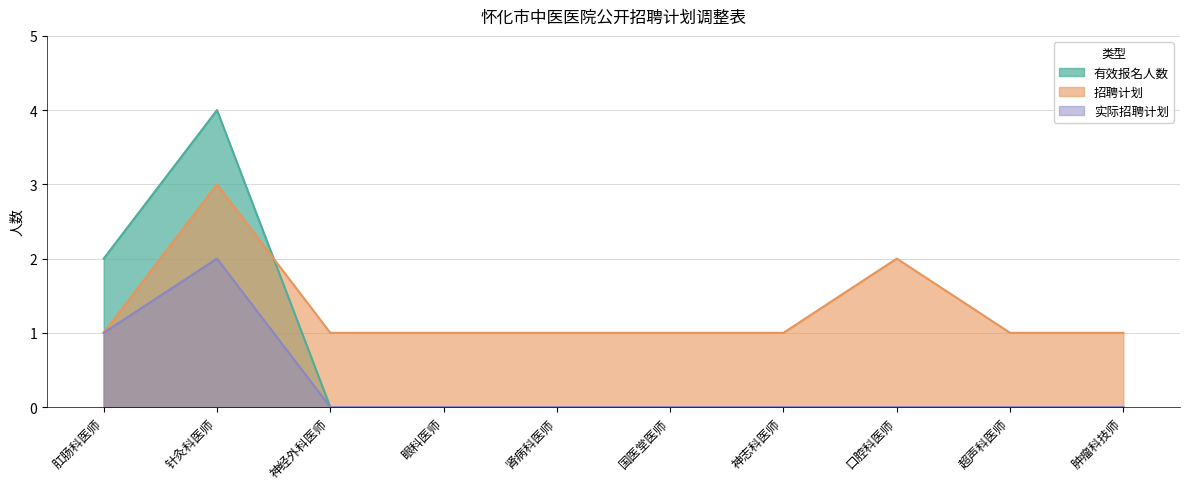

Rank the series by their average value, from highest to lowest.

招聘计划, 有效报名人数, 实际招聘计划